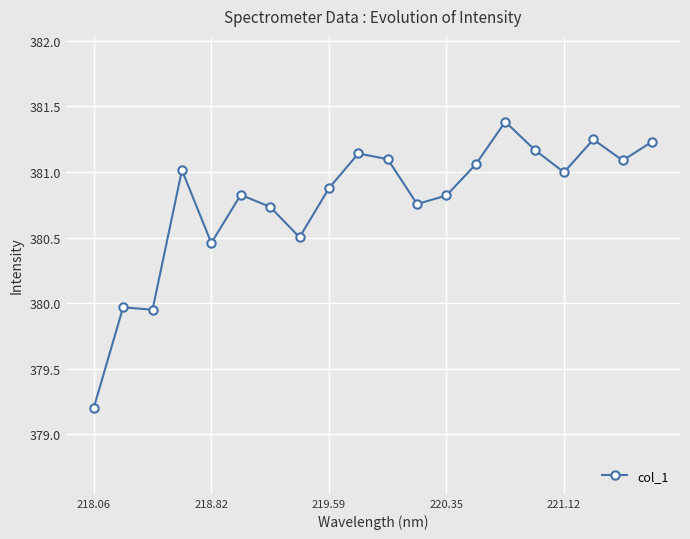

True or false: the data has more than 2 interior local peaks.

True